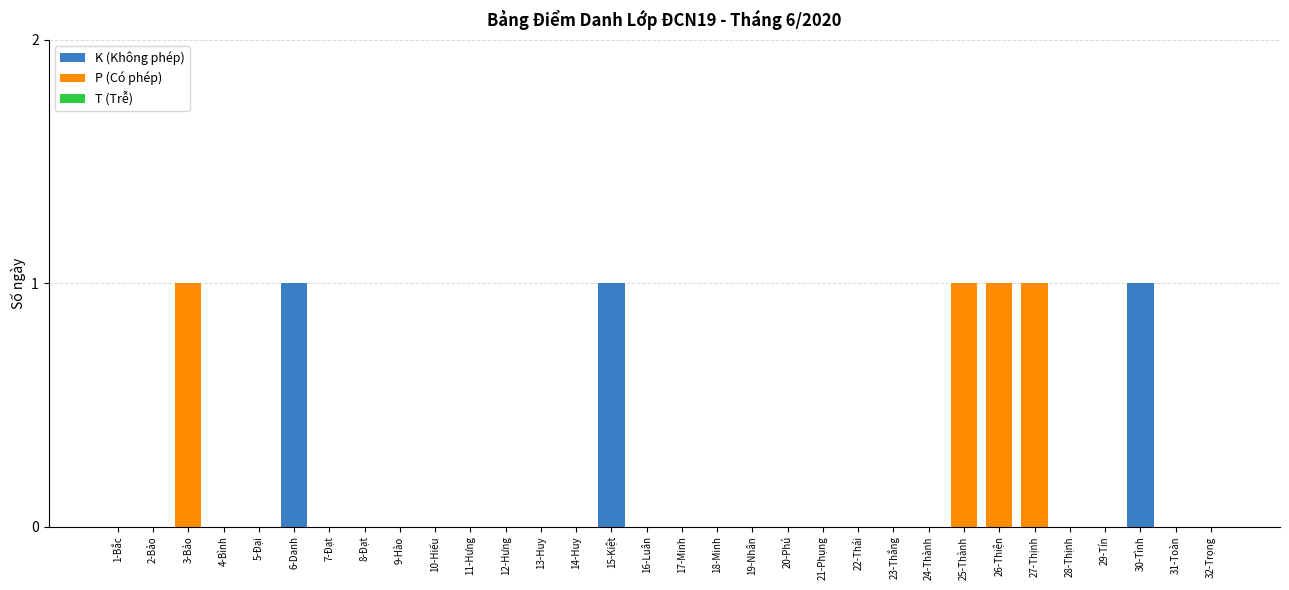

What is the sum of all K (Không phép) values?

3